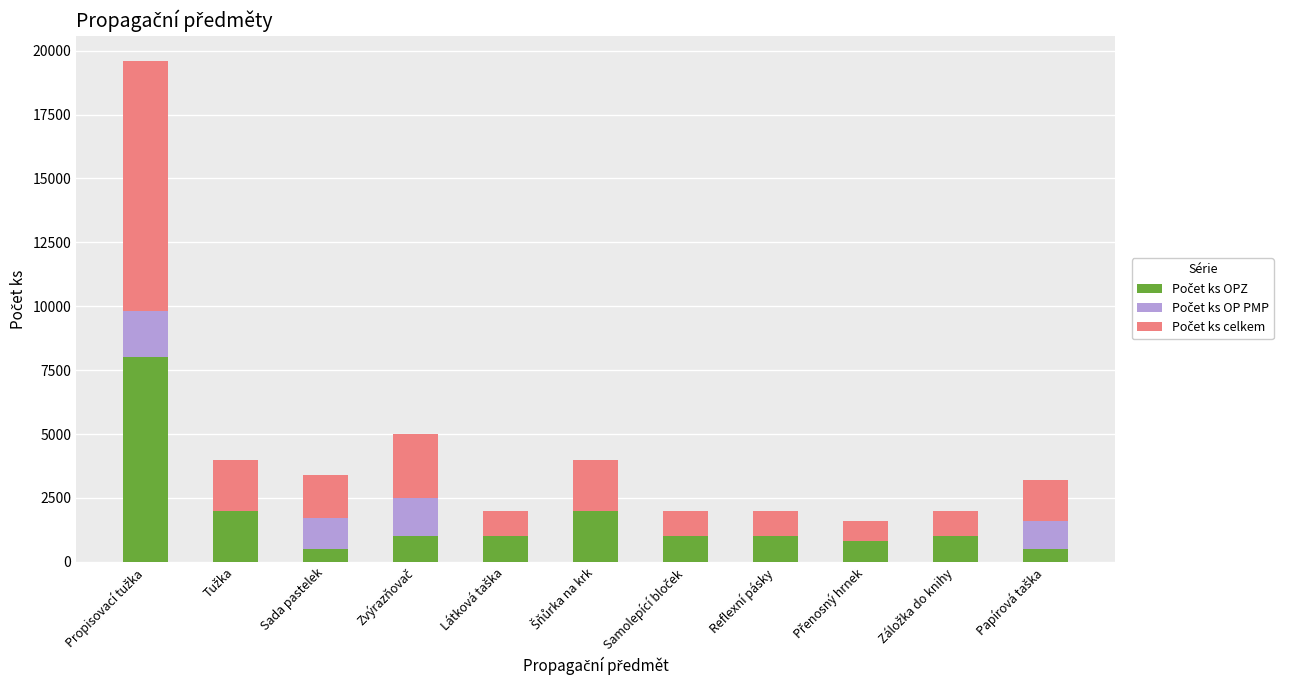

What is the total value across all series at Reflexní pásky?

2000